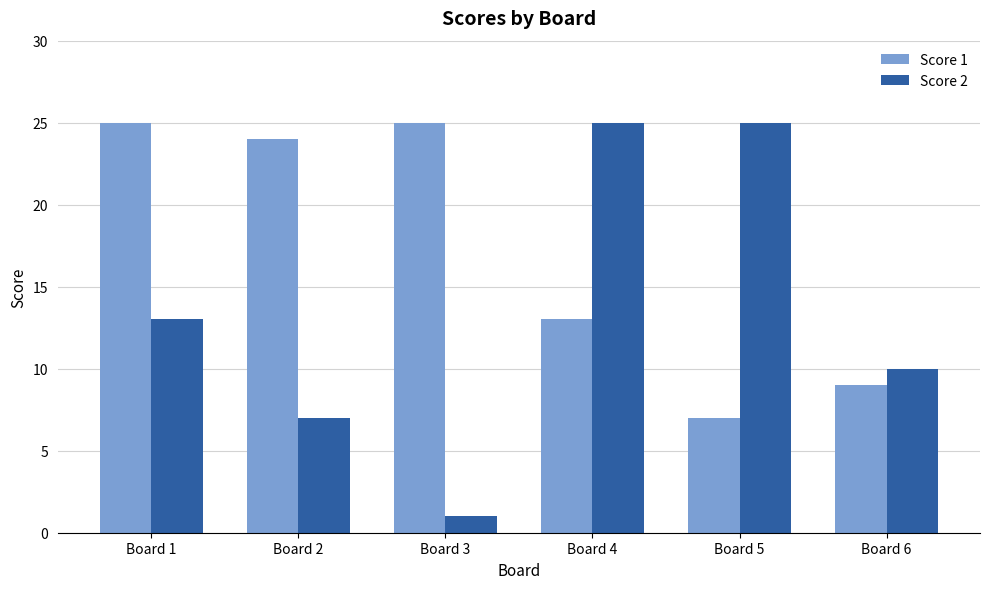

Between Board 5 and Board 6, which series saw the biggest shift?

Score 2